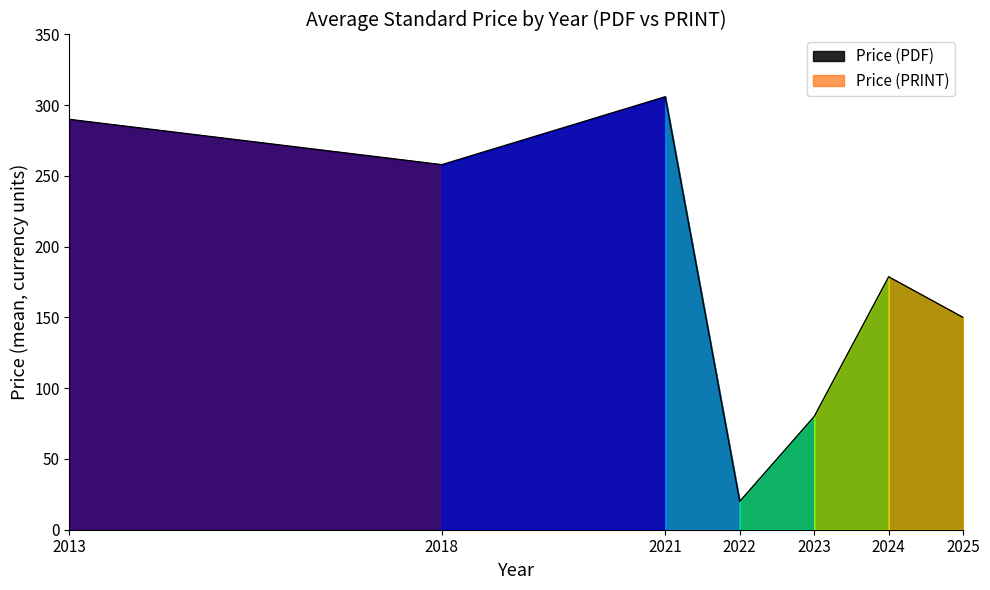

Does the chart have visible grid lines?

No